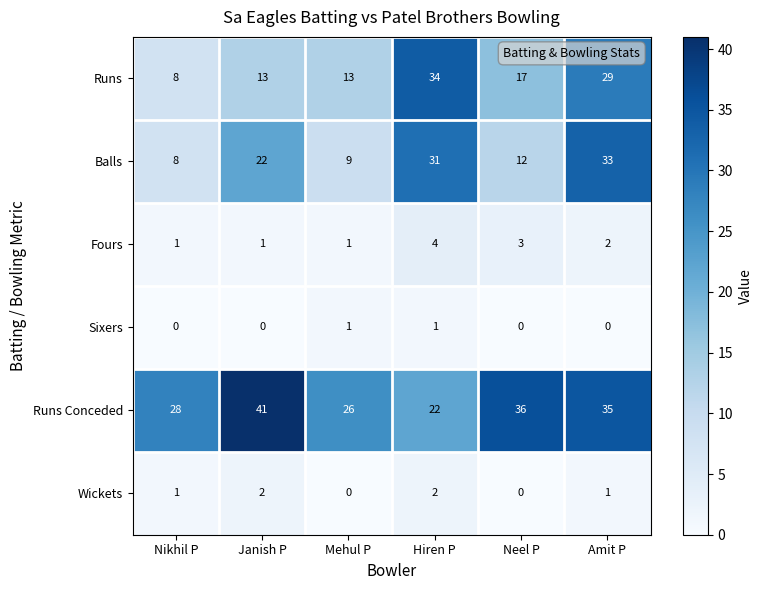

Read the Balls value at Nikhil P, to the nearest 5.

10